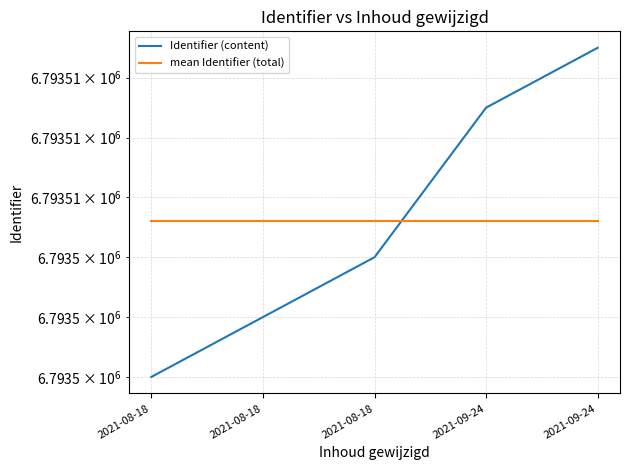

List the labels in order of mean Identifier (total) value, largest first.

2021-08-18, 2021-08-18, 2021-08-18, 2021-09-24, 2021-09-24